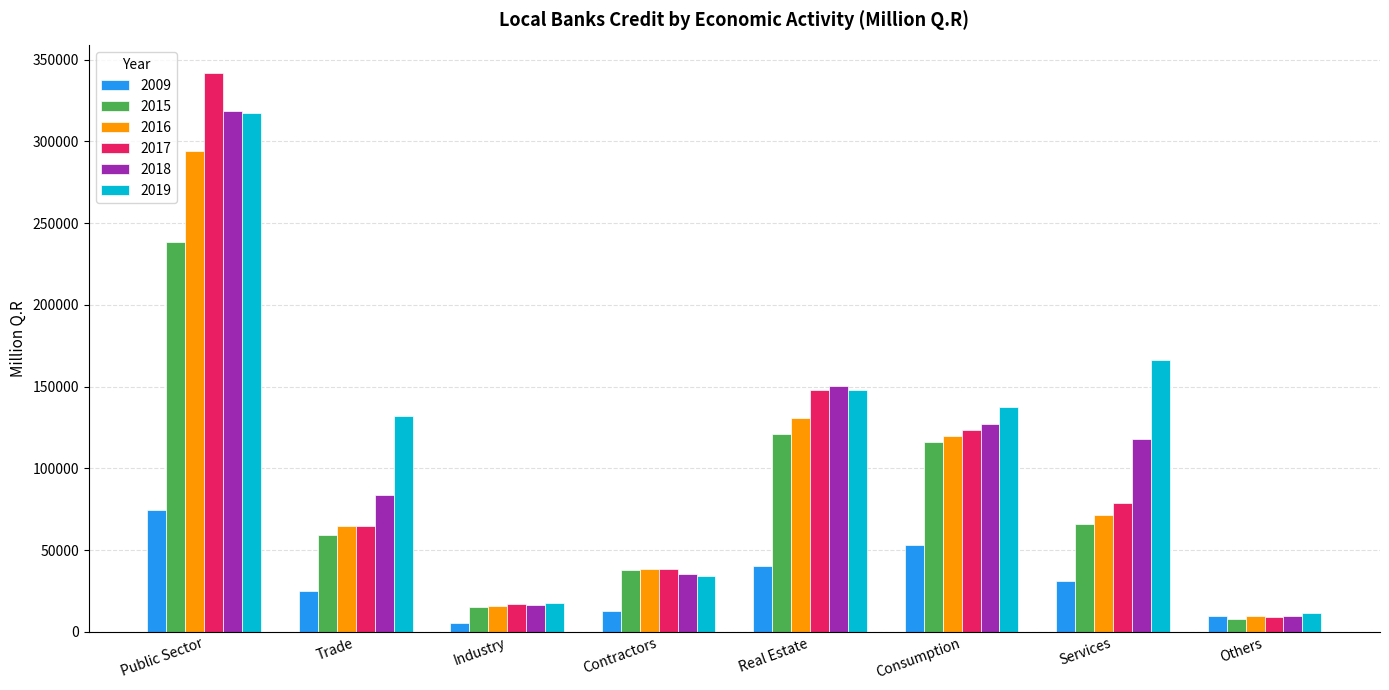

Reading right to left, list all the values displayed in this chart.

2009: Others=9421.1	Services=31171.7	Consumption=53235.6	Real Estate=40430.9	Contractors=12987.9	Industry=5525.7	Trade=24685.8	Public Sector=74457.2
2015: Others=7756.6	Services=65752.6	Consumption=115842.2	Real Estate=121214.2	Contractors=37543.8	Industry=15342.2	Trade=59015.8	Public Sector=238282.2
2016: Others=9928.6	Services=71243.8	Consumption=119953.2	Real Estate=130490.1	Contractors=38155.7	Industry=15773.3	Trade=64520.7	Public Sector=293875.9
2017: Others=9230.6	Services=78997.4	Consumption=123372.9	Real Estate=147762.8	Contractors=38314.0	Industry=16781.4	Trade=64535.5	Public Sector=341561.5
2018: Others=9704.0	Services=117723.8	Consumption=127232.5	Real Estate=150255.1	Contractors=35668.8	Industry=16655.2	Trade=83985.4	Public Sector=318674.7
2019: Others=11674.3	Services=166320.8	Consumption=137225.9	Real Estate=147715.5	Contractors=34168.9	Industry=17509.2	Trade=132093.3	Public Sector=317484.4